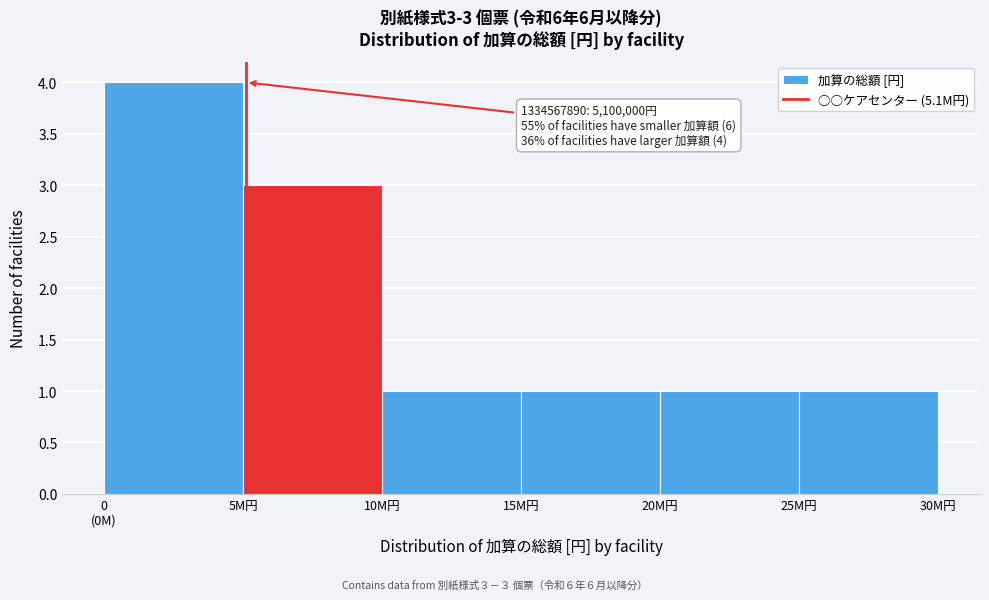

Reading left to right, transcribe all the data shown in this chart.

4	3	1	1	1	1